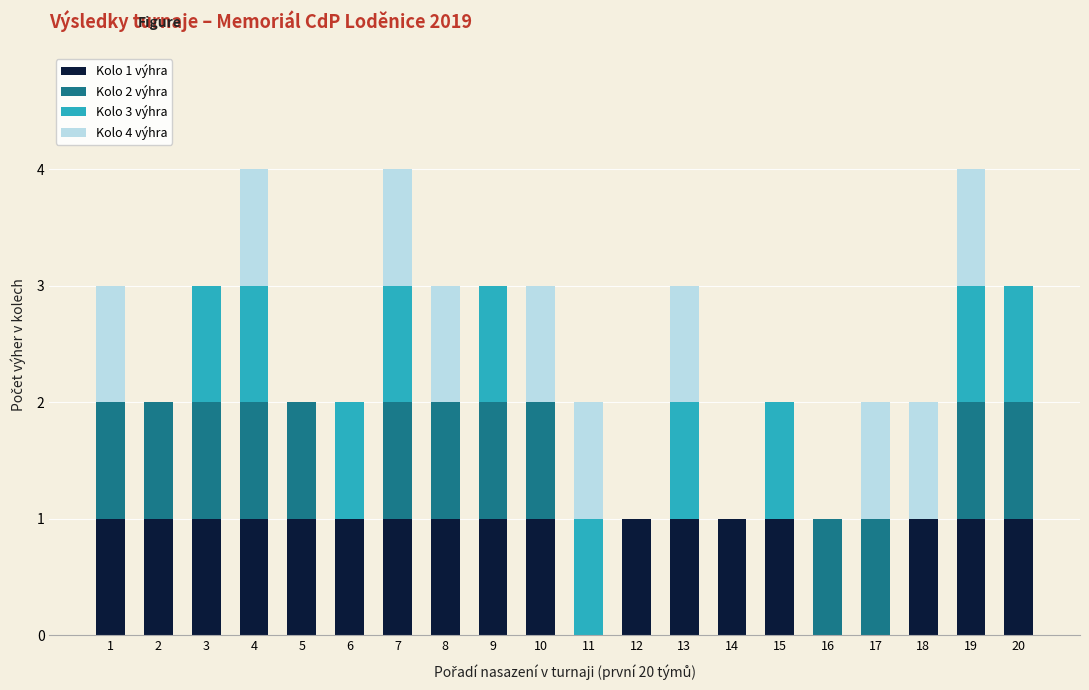

The value of Kolo 1 výhra at 6 is 1. True or false?

True